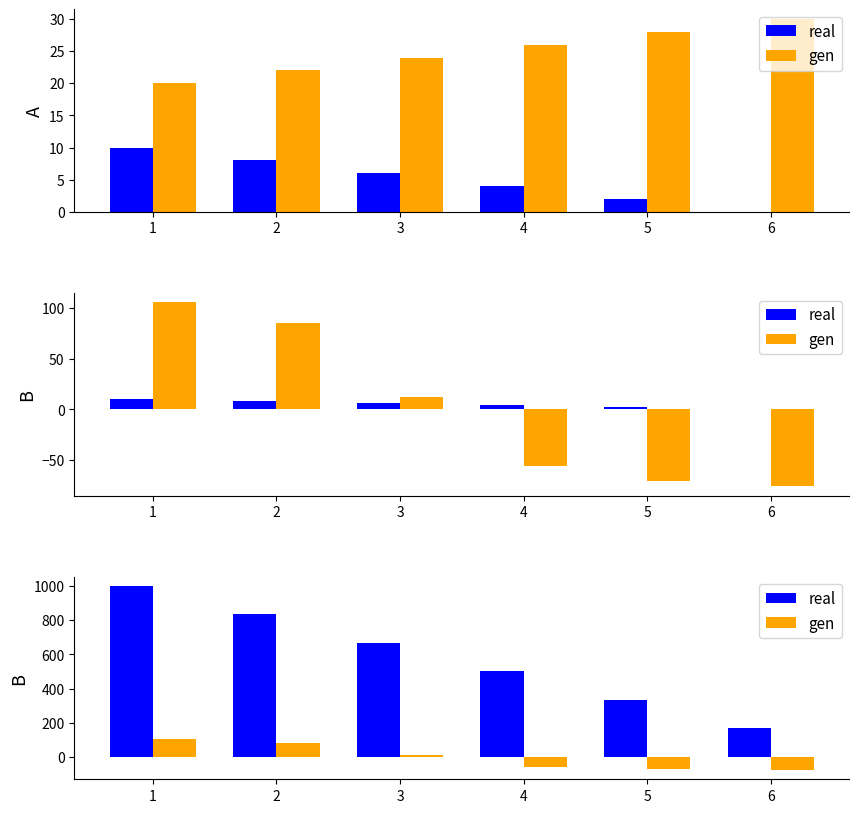

What are all the series names shown in the legend?

real, gen